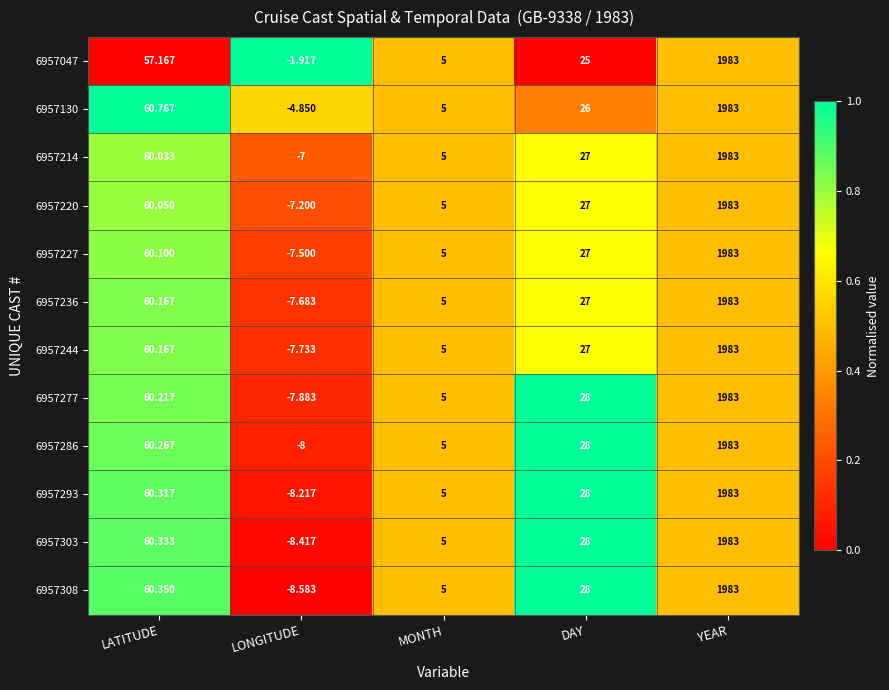

Which category has the lowest value in the 6957286 series?

LONGITUDE